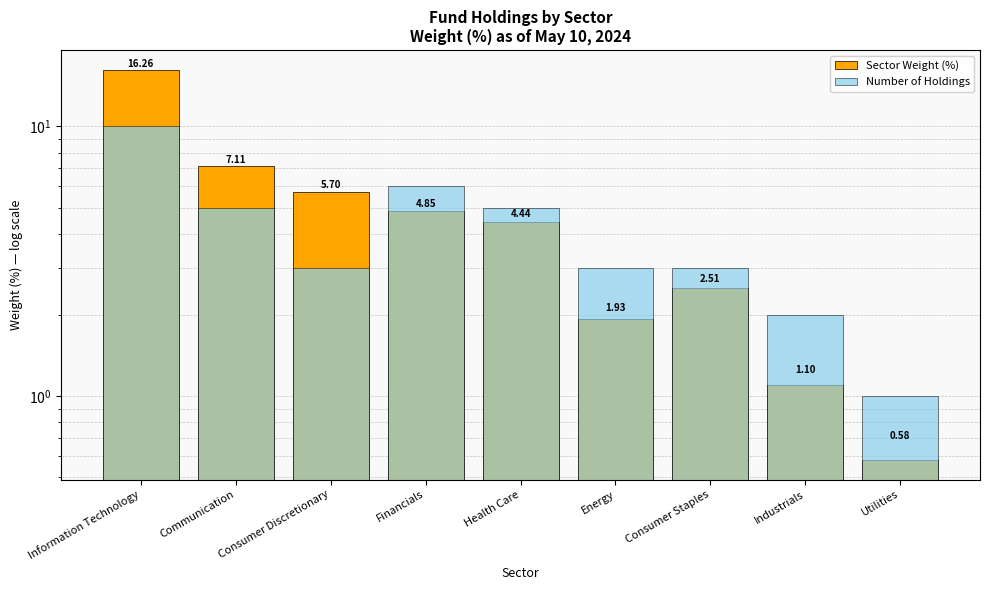

What are all the series names shown in the legend?

Sector Weight (%), Number of Holdings